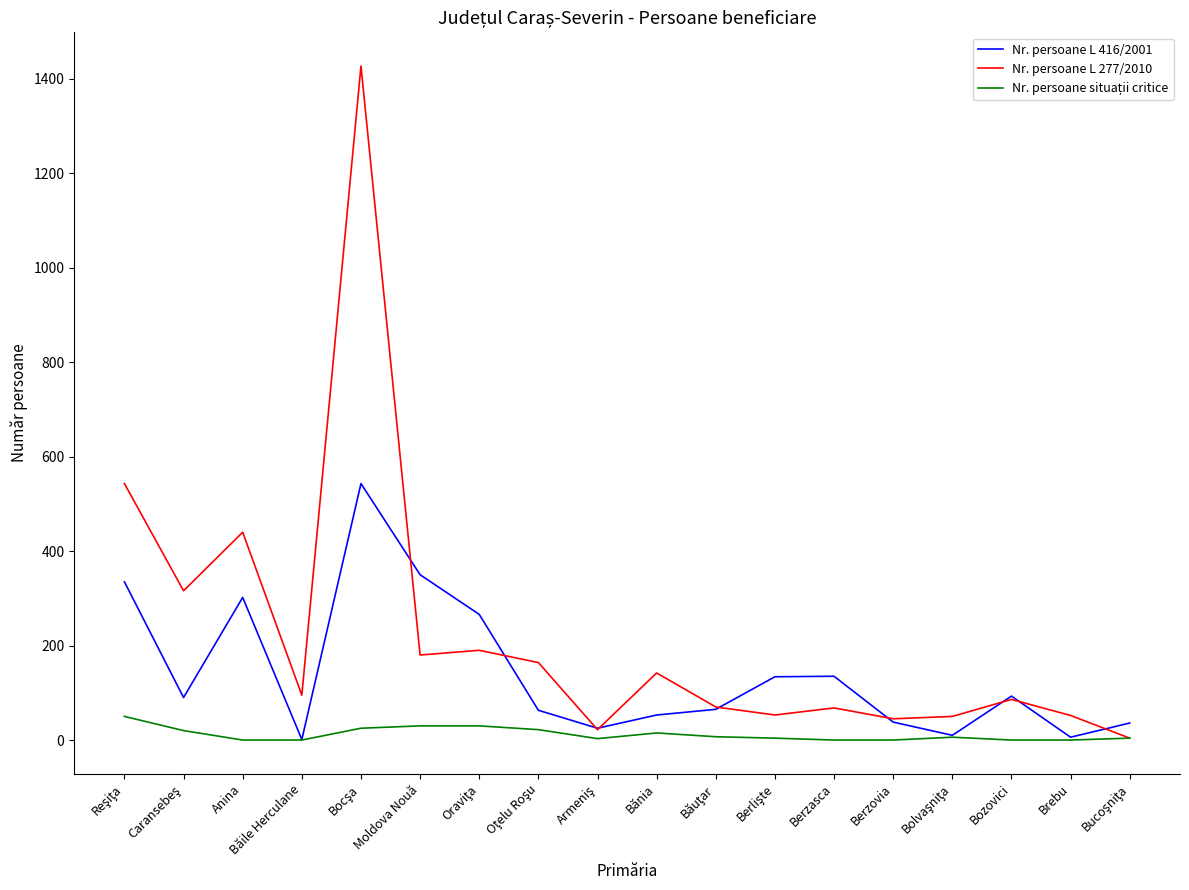

True or false: Nr. persoane L 416/2001 has a value of 135 at Berzasca.

True